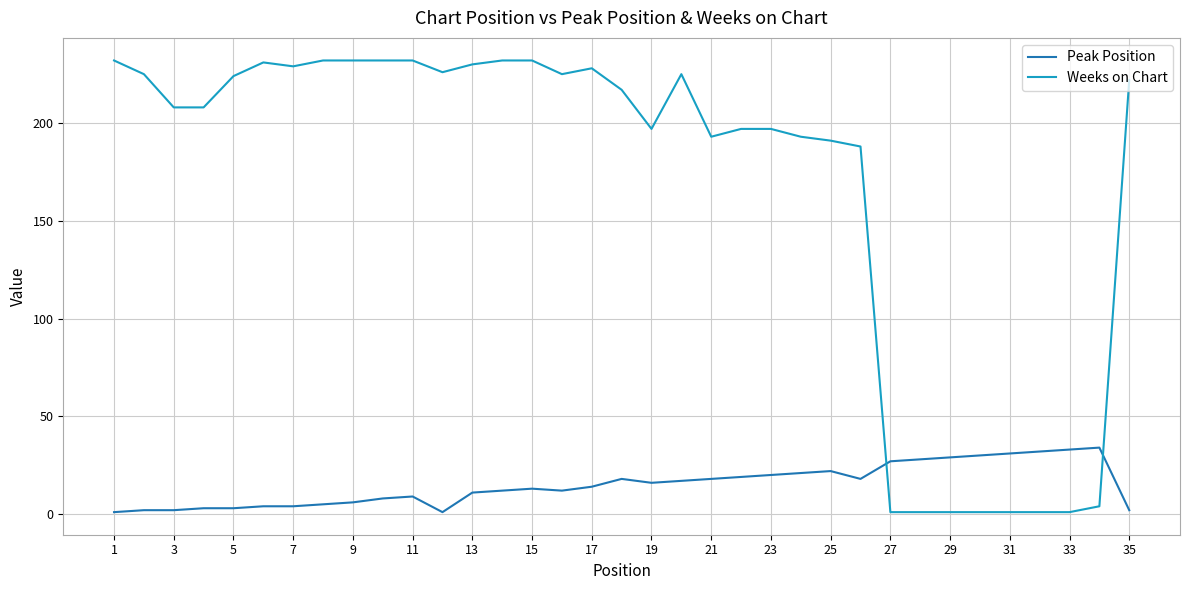

How many times do Weeks on Chart and Peak Position cross each other?

2